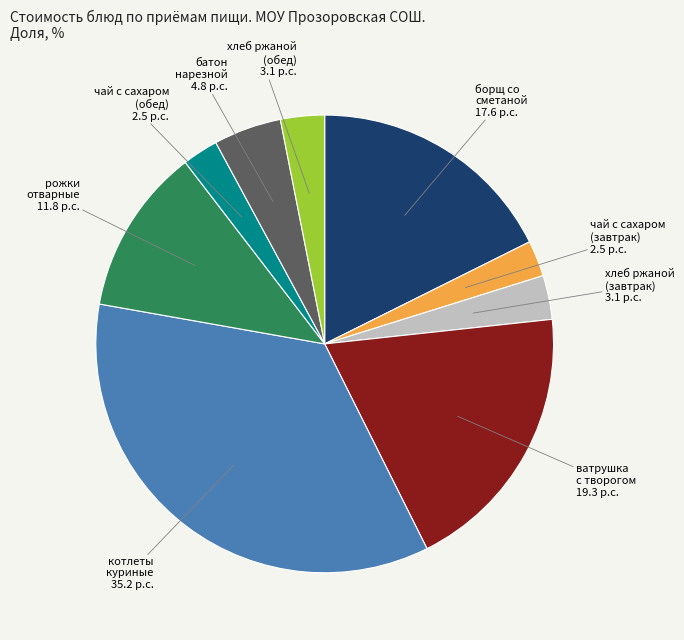

How many slices are in this pie chart?

9